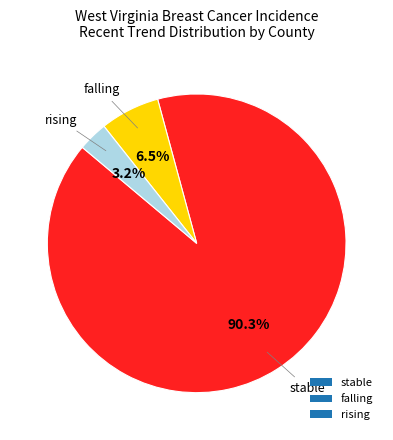

Combined, what portion of the pie is falling and rising?

9.7%